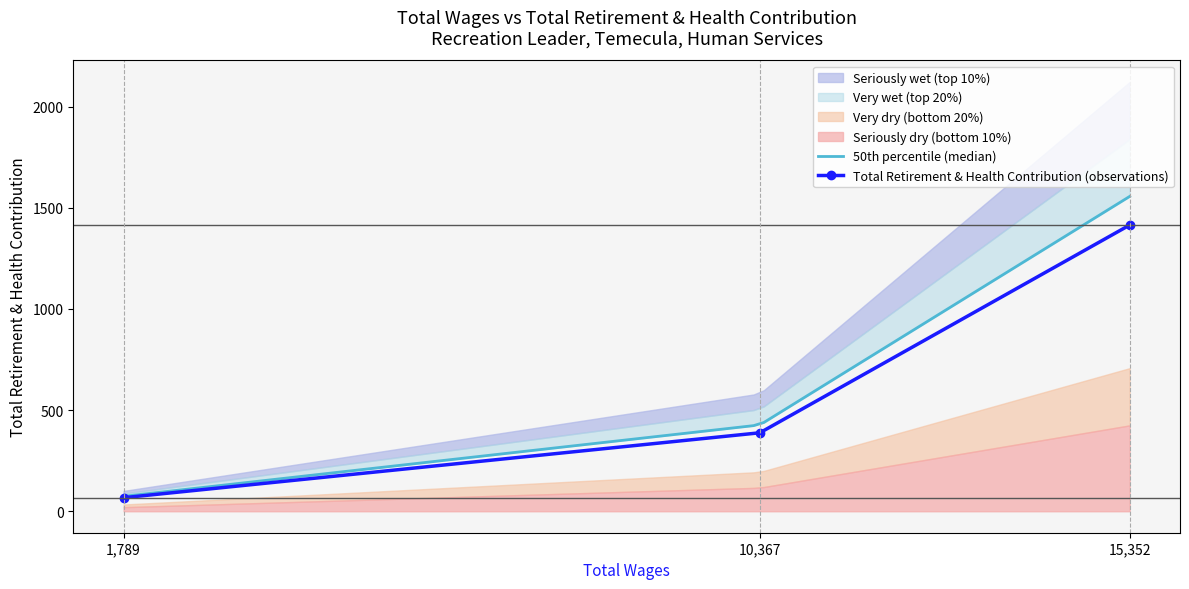

What is the label of the 2nd point from the right?

10367.0